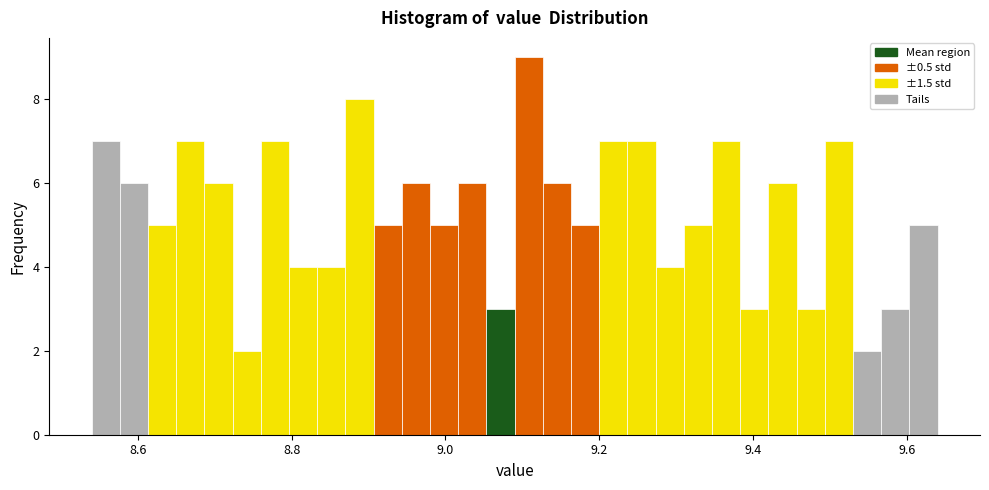

Read against the x-axis, roughly where is the centre of the tallest bar?

9.10